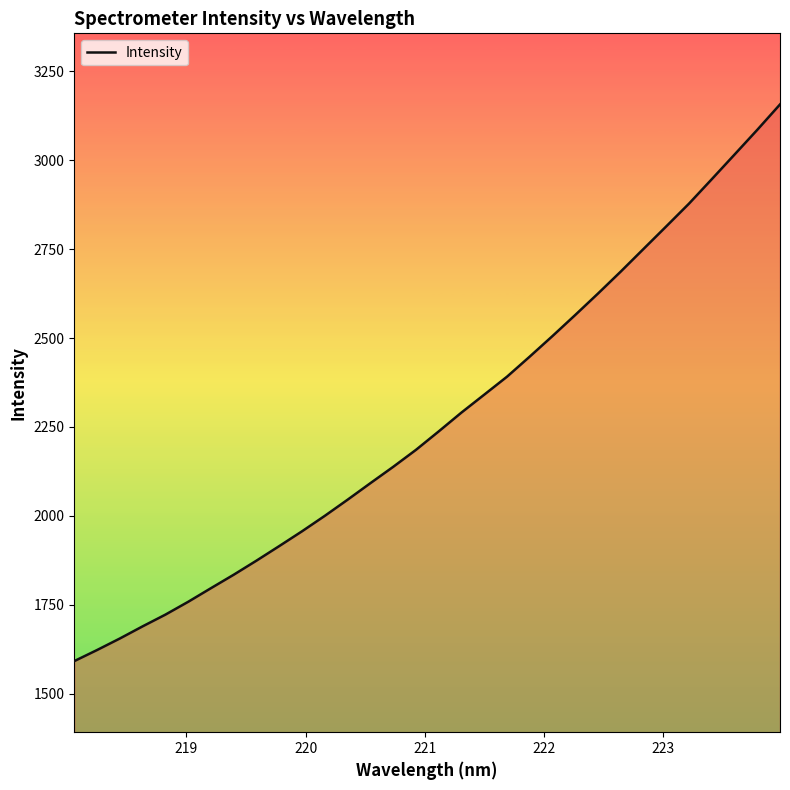

What is the maximum value shown in the chart?

3157.1